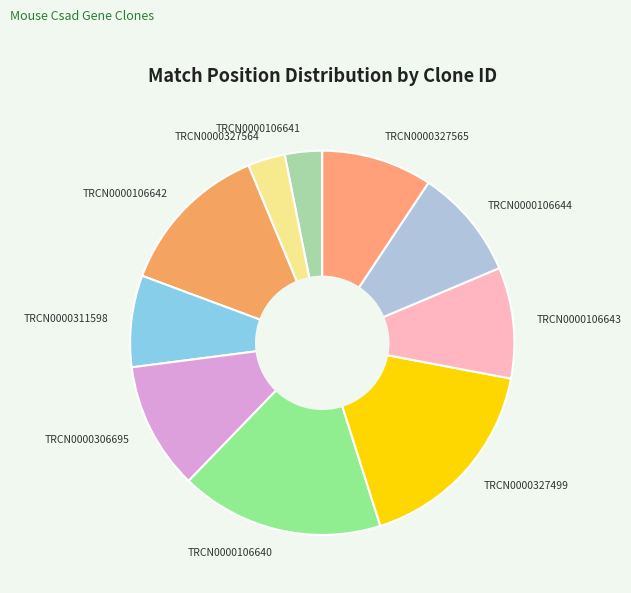

Is the sum of TRCN0000106643 and TRCN0000306695 greater than half?

No